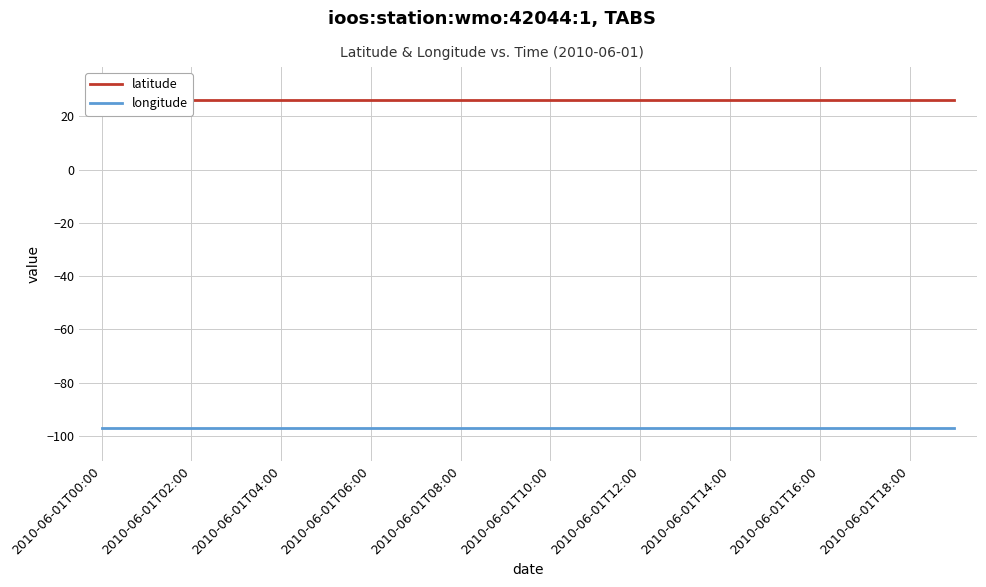

At how many categories does at least one series exceed -24?

20